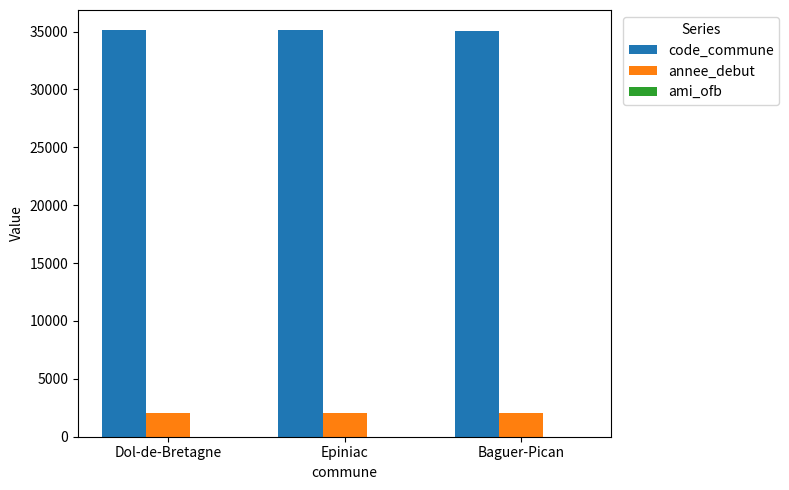

Is the value of annee_debut at Baguer-Pican greater than the value of code_commune at Dol-de-Bretagne?

No